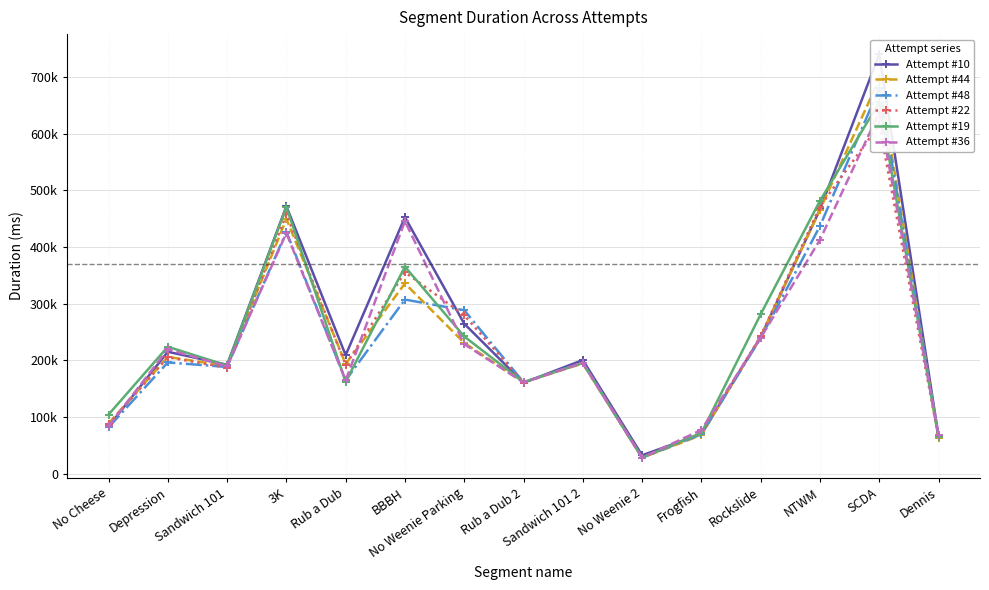

How many times do Attempt #10 and Attempt #48 cross each other?

3